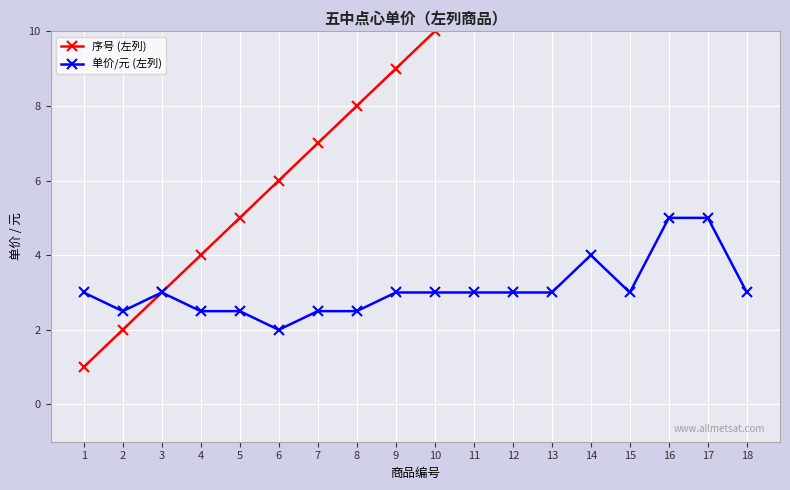

List the series in order of their peak value, highest first.

序号 (左列), 单价/元 (左列)